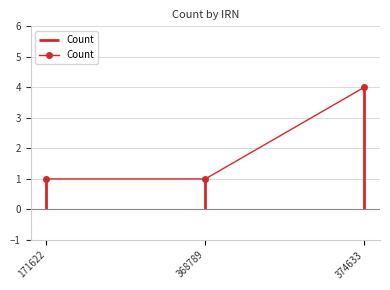

What is the ratio of the value at 368789 to the value at 374633?

0.2